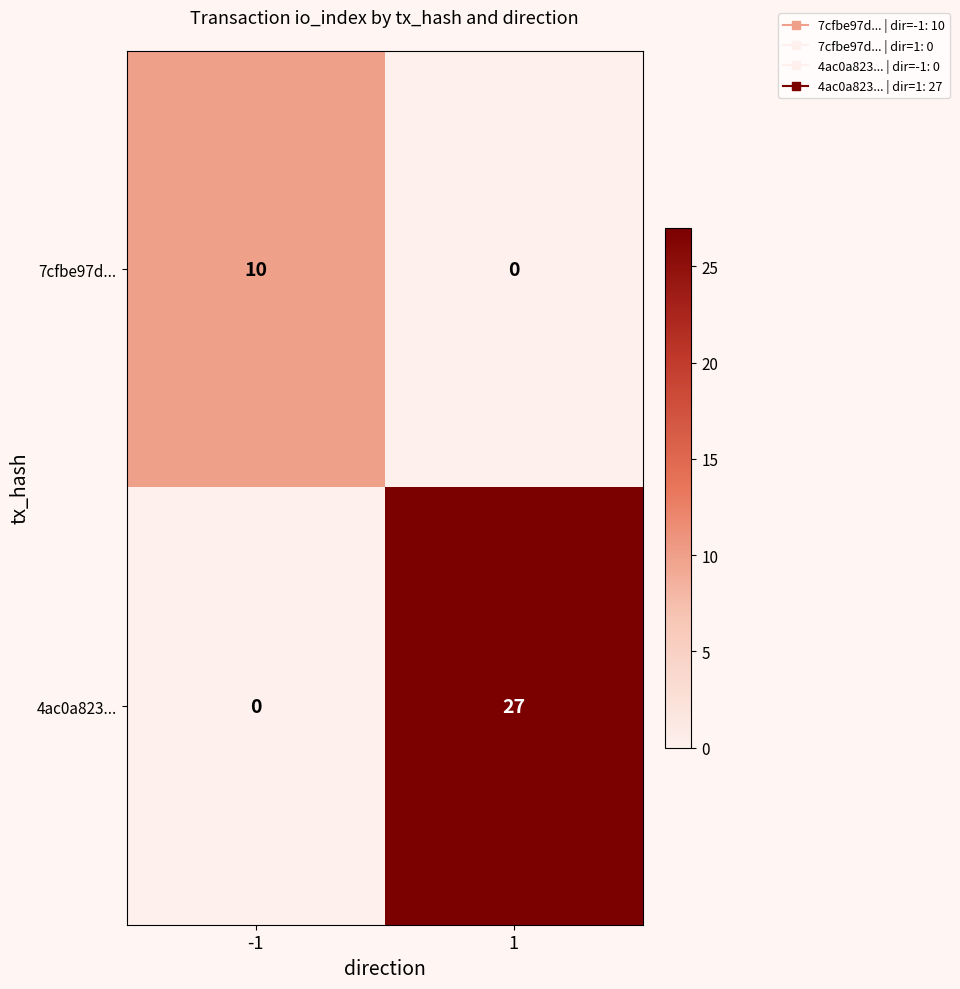

What is the maximum value shown in the chart?

27